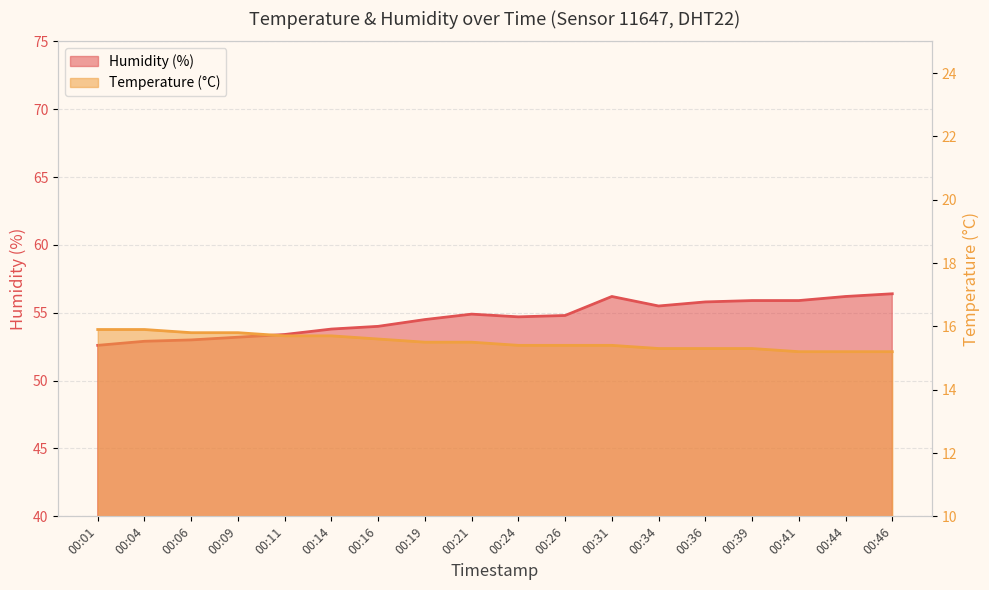

How many interior local valleys does the Humidity (%) series have?

2